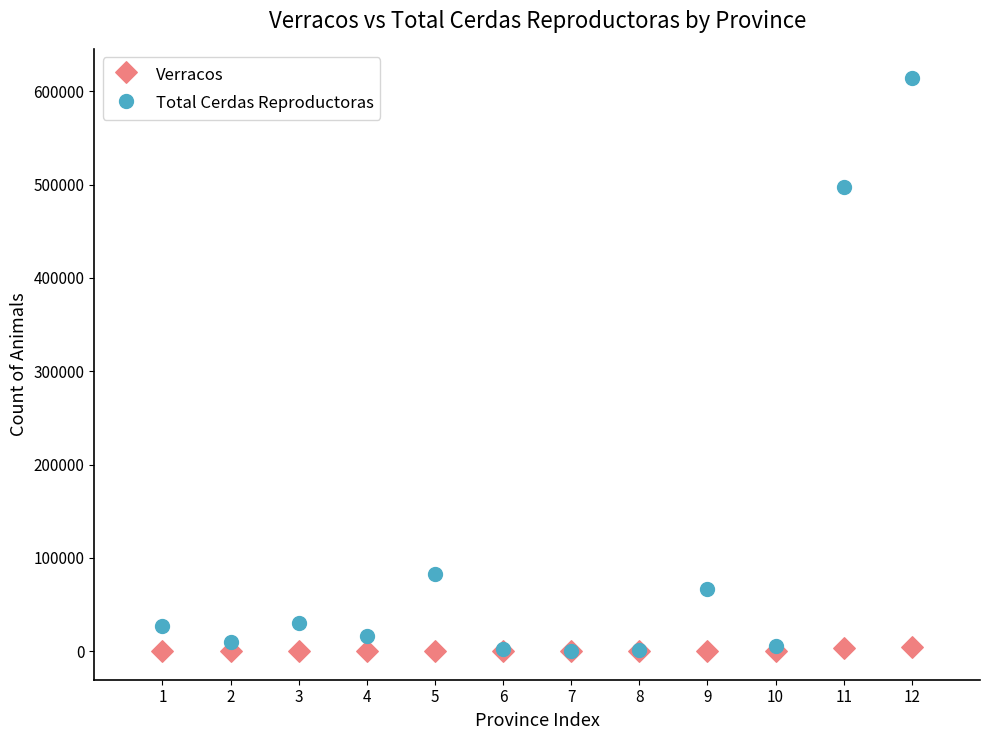

Which series has the widest spread of Y values?

Total Cerdas Reproductoras